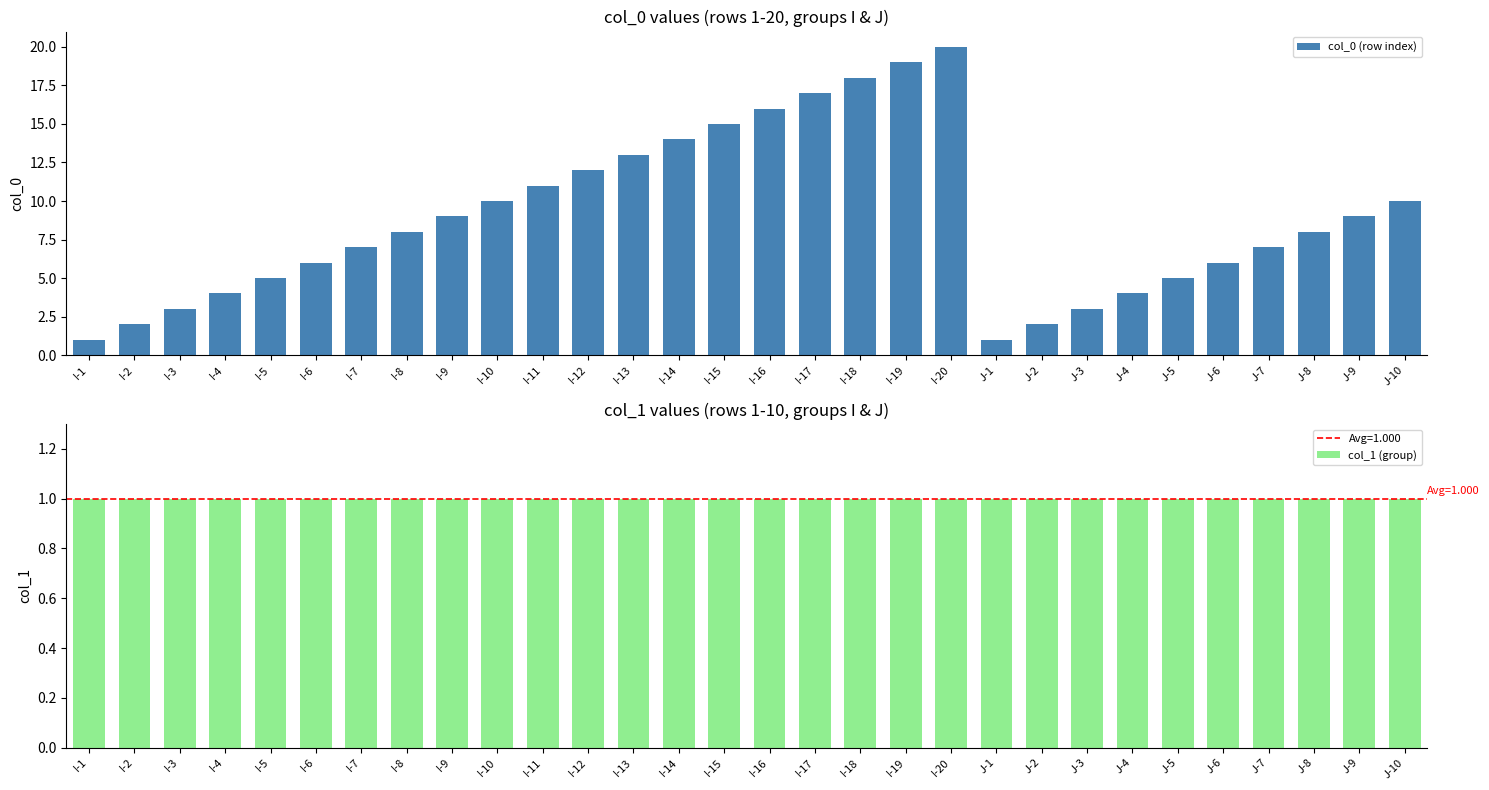

Is the value of col_1 (group) at I-3 greater than the value of col_0 (row index) at J-6?

No